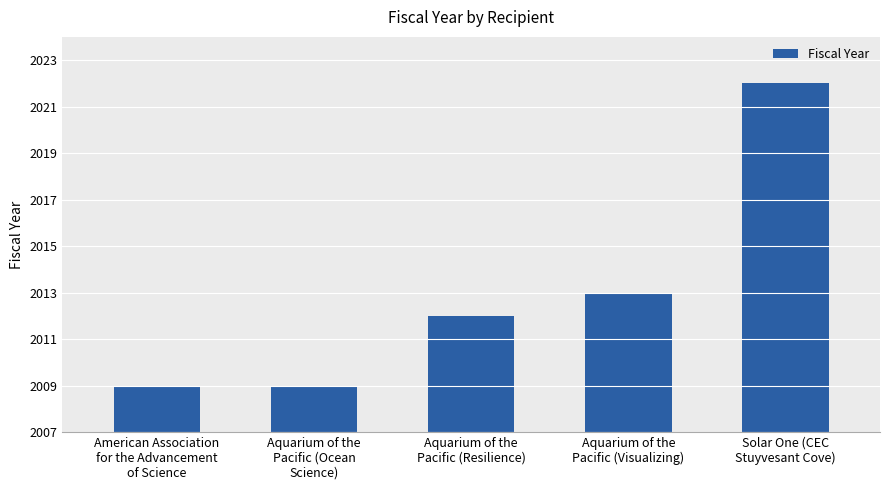

What is the maximum value shown in the chart?

2022